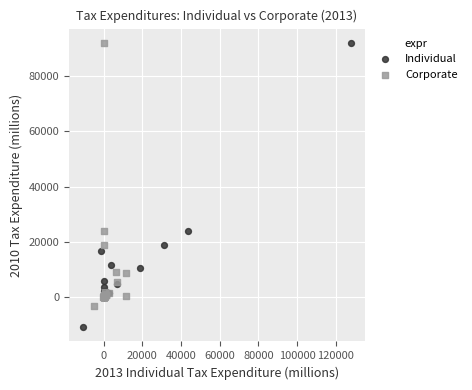

Which series has the widest spread of Y values?

Individual